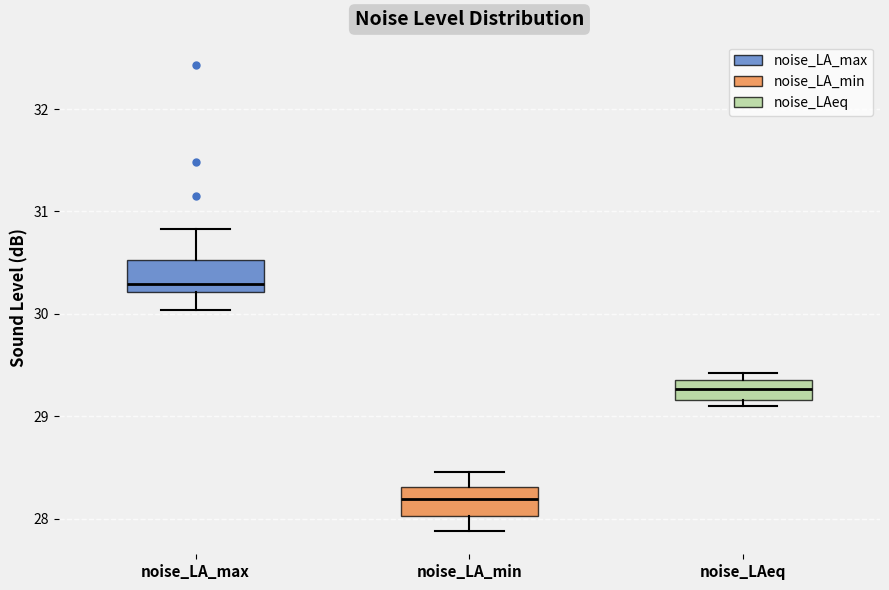

Reading left to right, read every box against the y-axis: the position of its median line, the range the box covers, and the ends of its whiskers. The values are not printed on the chart, so give them approximately, as read against the axis.

noise_LA_max: median 30.3, box 30.2 to 30.5, whiskers 30.0 to 30.8
noise_LA_min: median 28.2, box 28.0 to 28.3, whiskers 27.9 to 28.5
noise_LAeq: median 29.3, box 29.2 to 29.4, whiskers 29.1 to 29.4 (just above the box's upper edge)